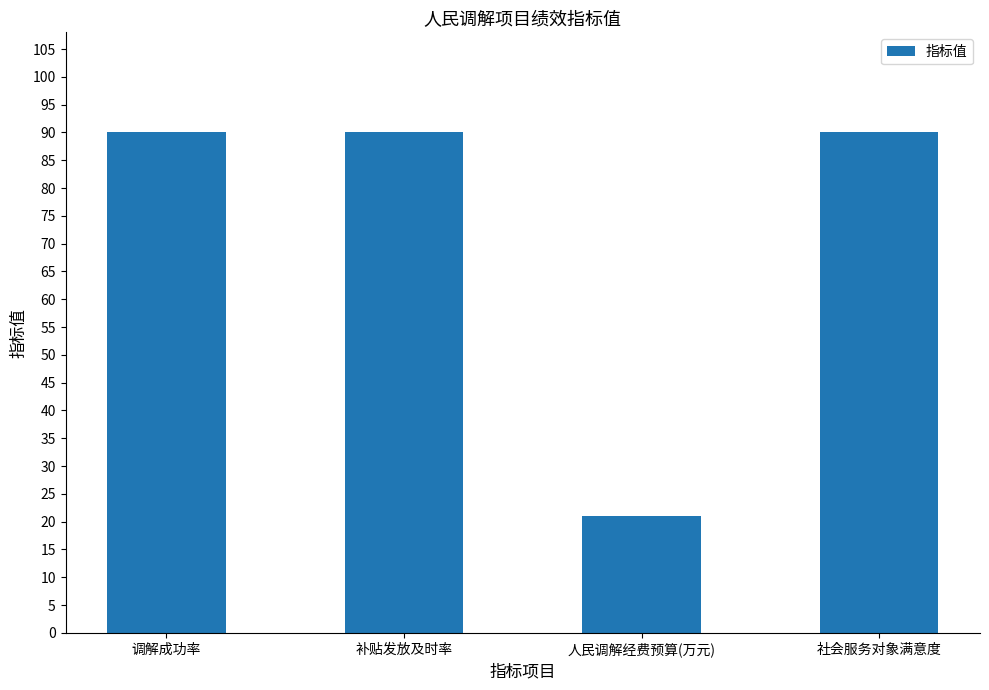

True or false: the data shows 21 at 人民调解经费预算(万元).

True